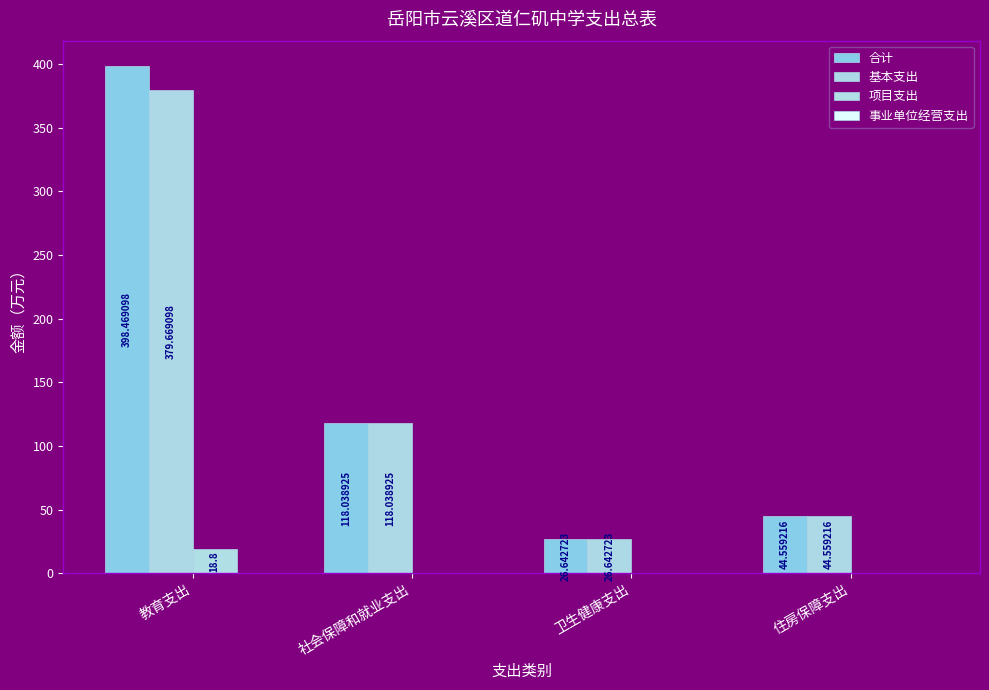

What is the label of the 3rd bar from the left?

卫生健康支出